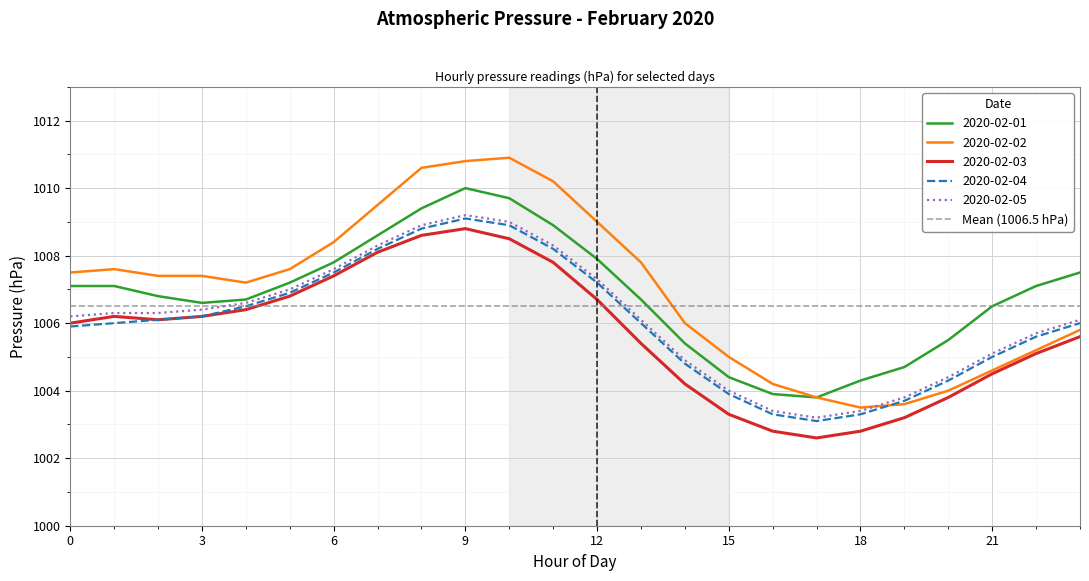

Is the value of 2020-02-01 at 3 greater than the value of 2020-02-05 at 0?

Yes